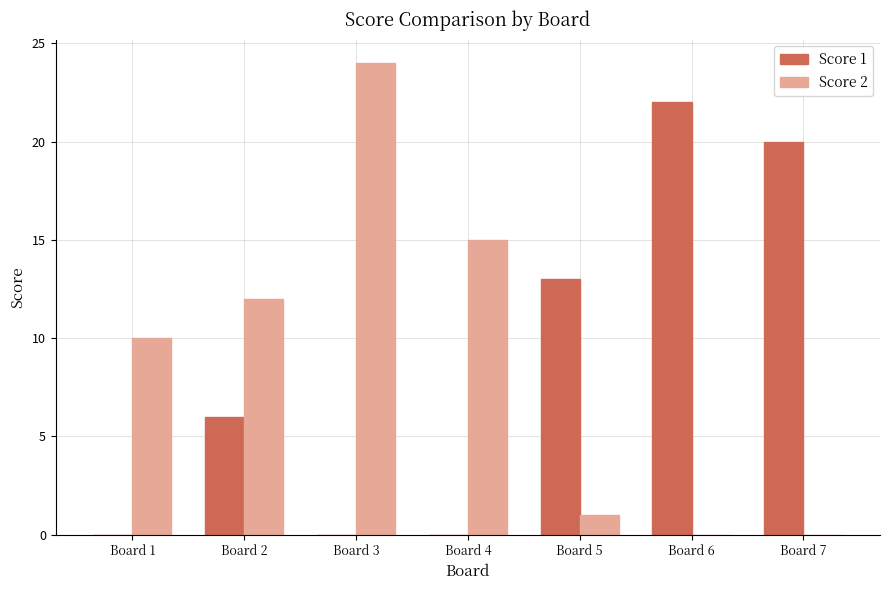

What is the maximum value shown in the chart?

24